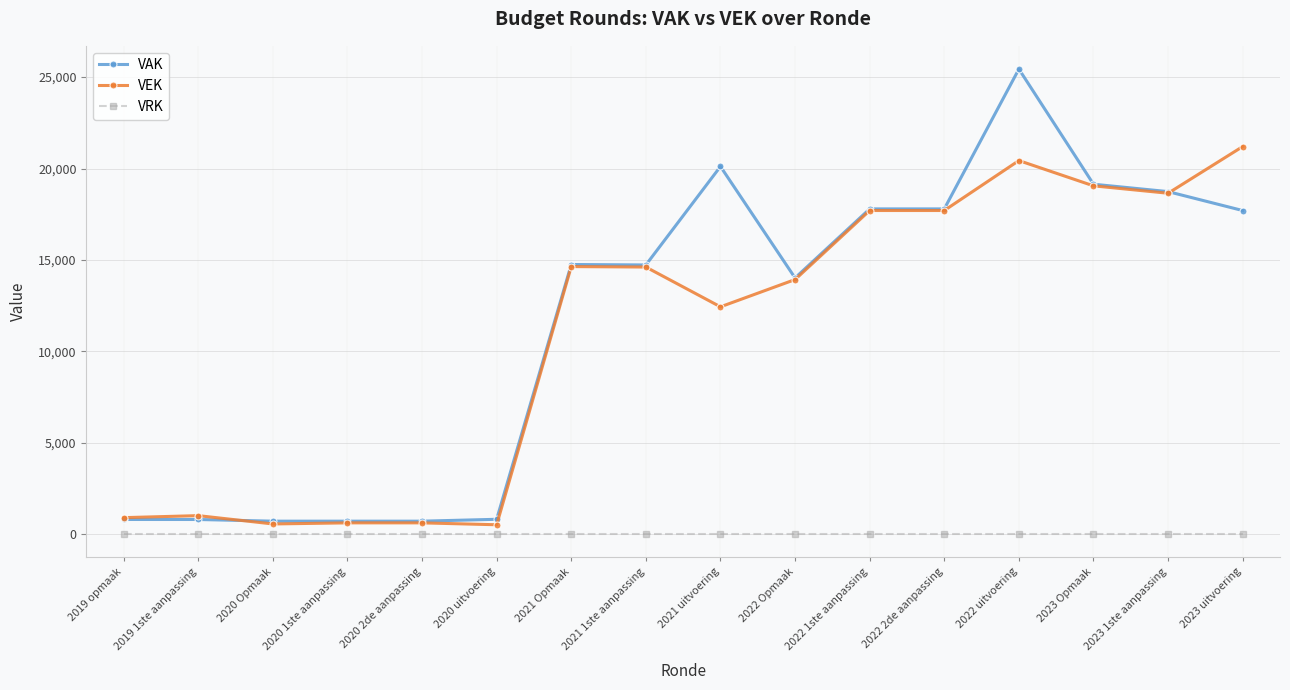

At which category is the sum across all series the highest?

2022 uitvoering